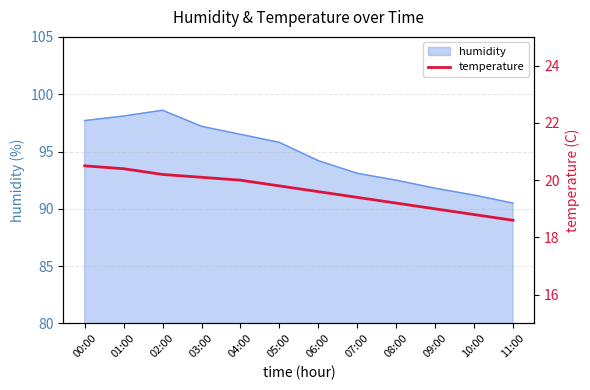

Is it true that humidity equals 57.7 at 04:00?

False